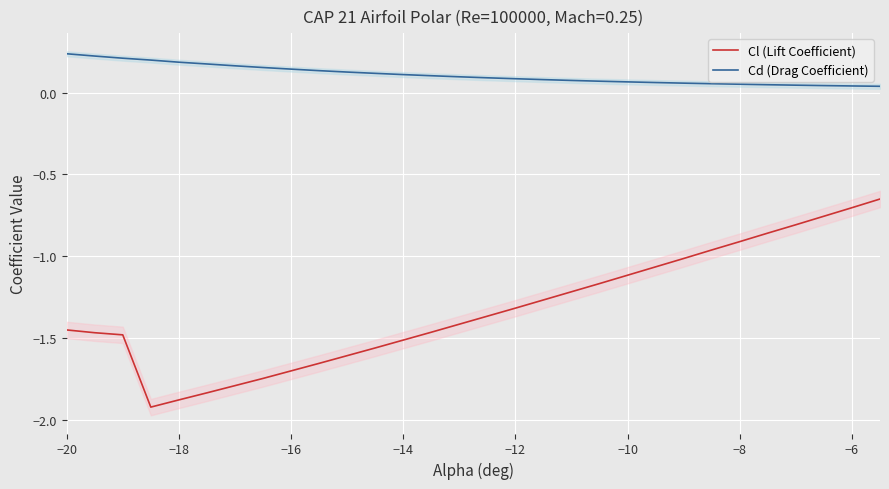

True or false: Cd (Drag Coefficient) and Cl (Lift Coefficient) intersect in this chart.

False